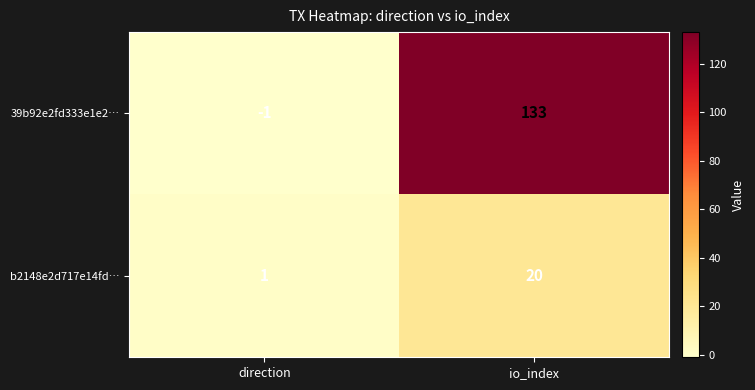

At which label does b2148e2d717e14fd… reach its peak?

io_index